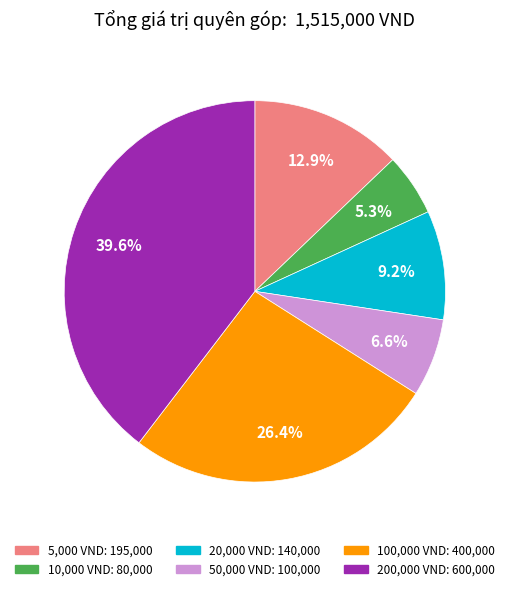

Is there any slice that represents more than half of the pie?

No